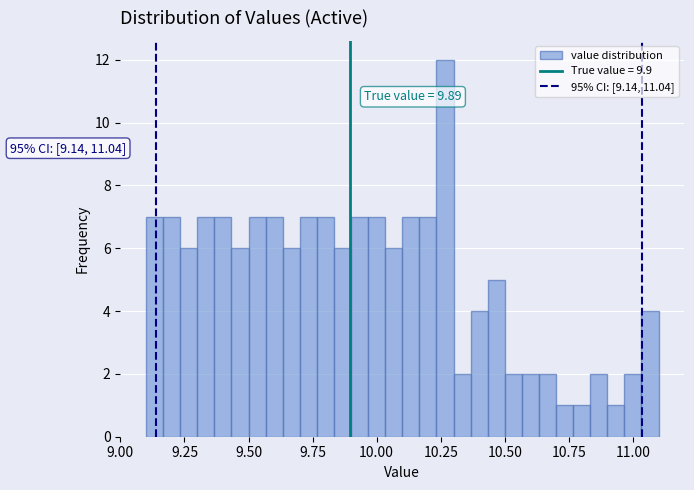

Read against the x-axis, roughly where is the centre of the tallest bar?

10.25